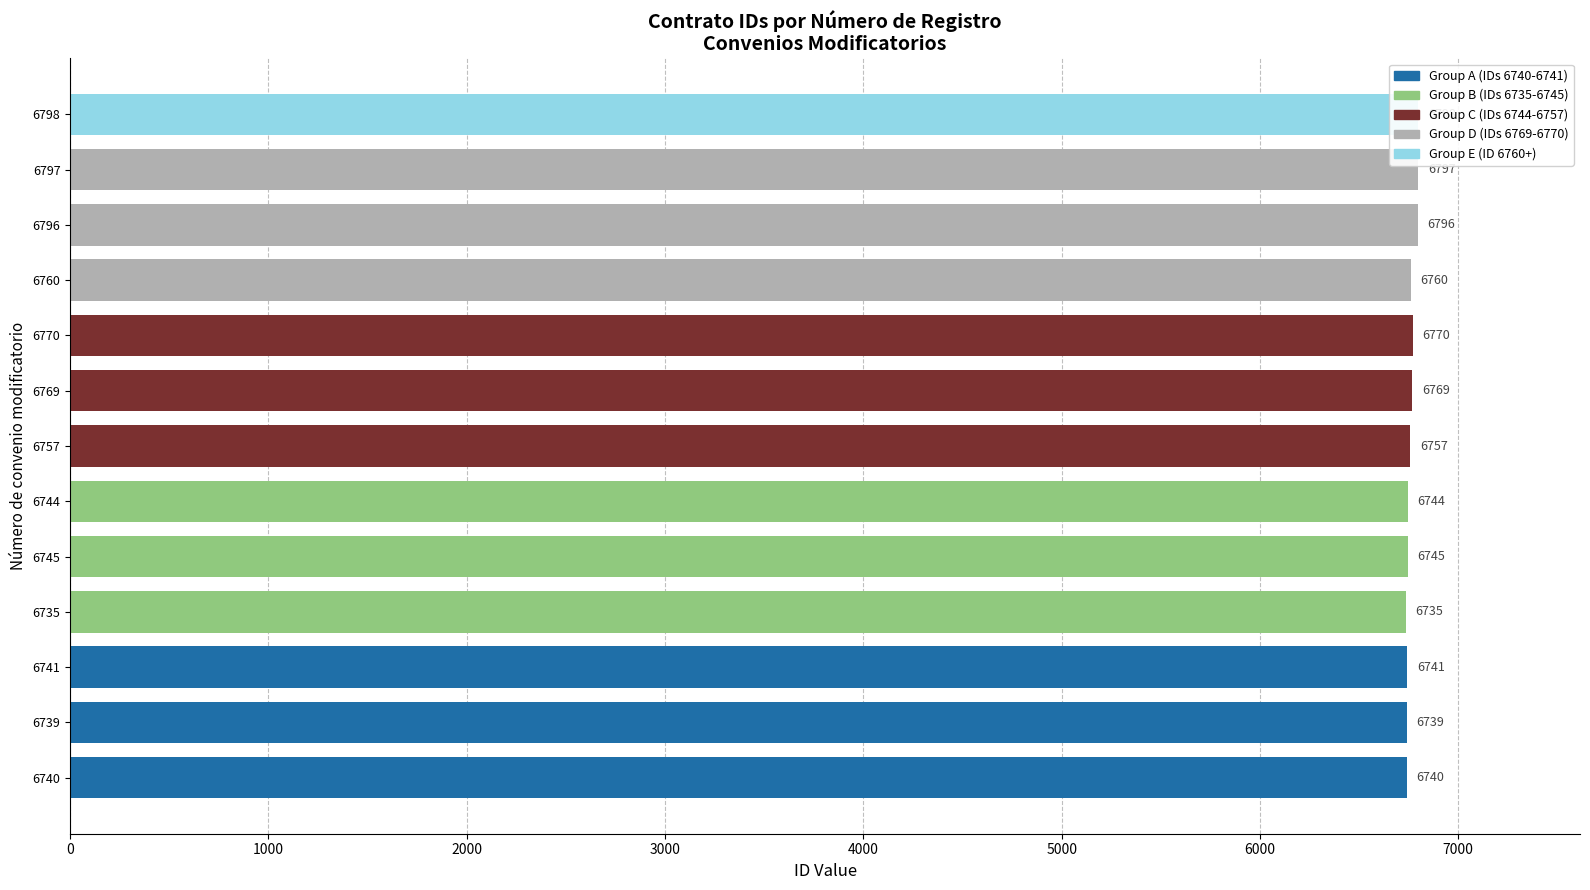

Reading left to right, transcribe all the data shown in this chart.

6740	6739	6741	6735	6745	6744	6757	6769	6770	6760	6796	6797	6798